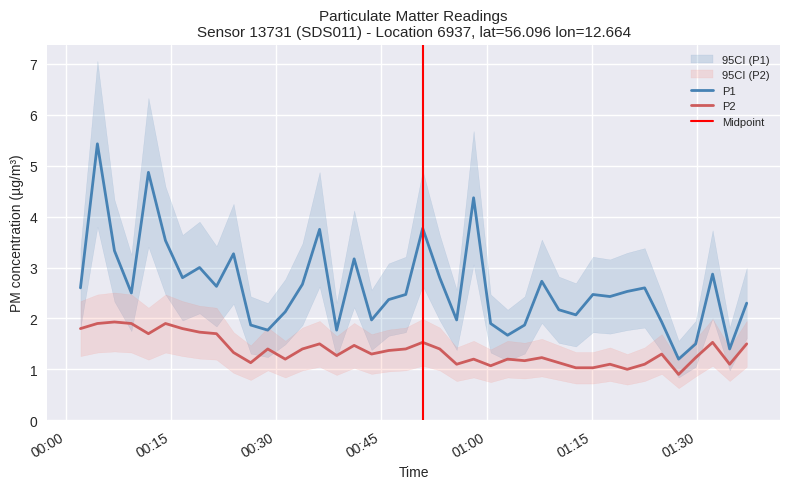

True or false: P1 and P2 cross at least once.

False